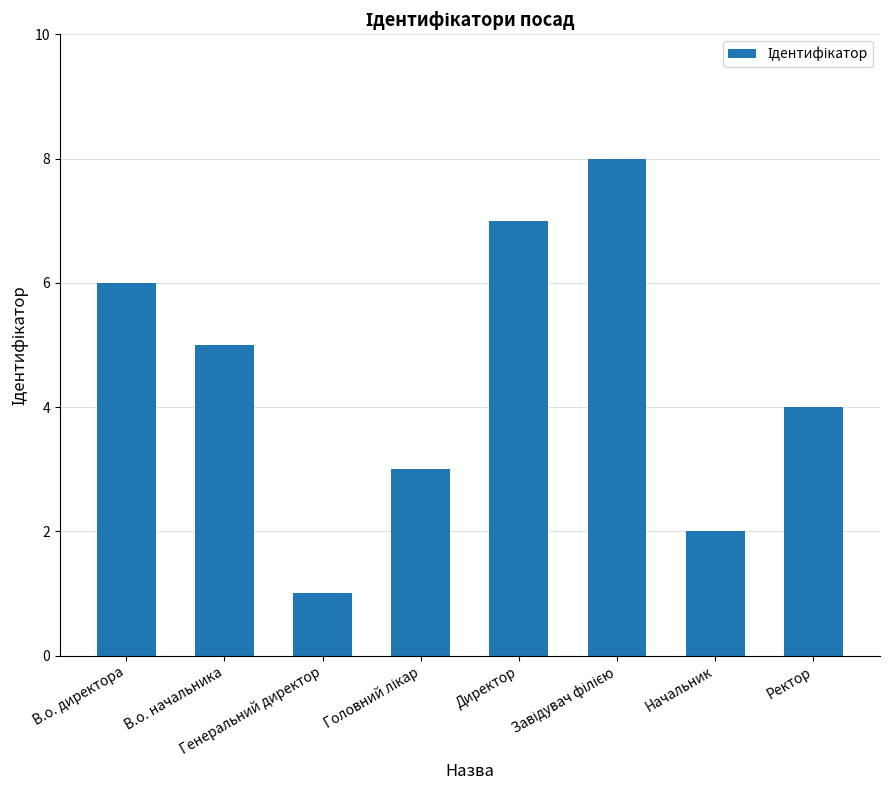

What is the greatest value displayed?

8